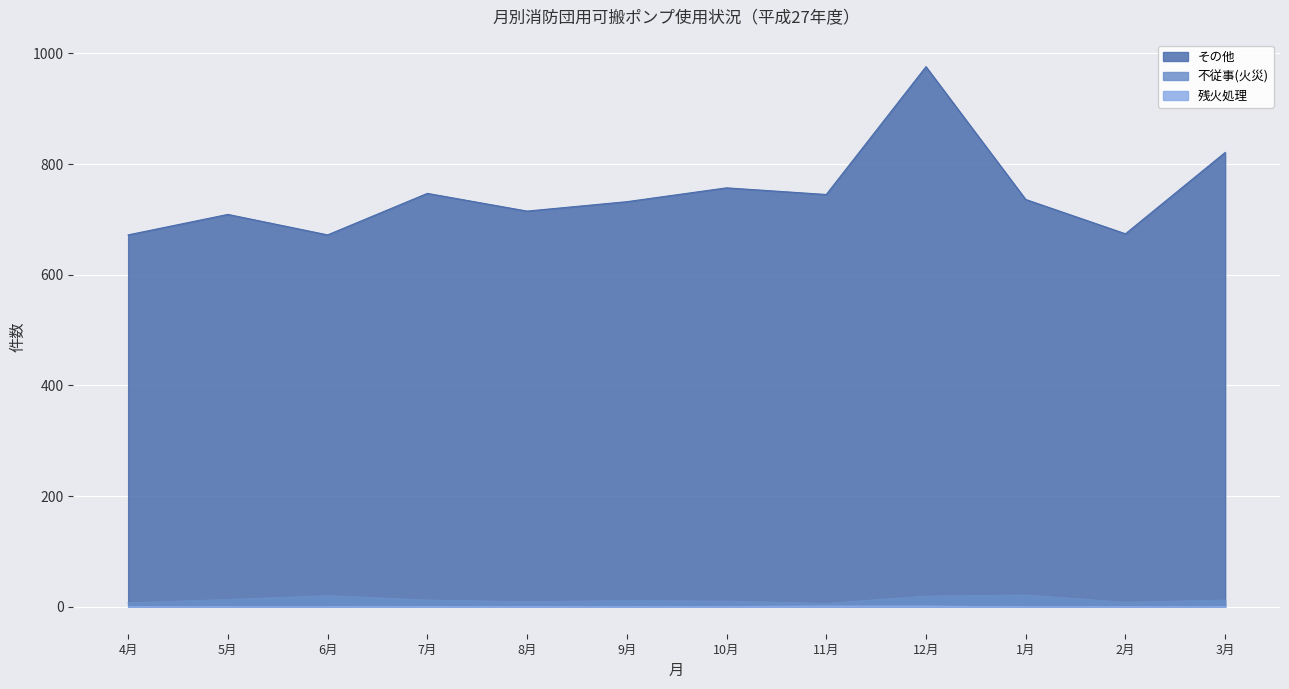

Rank the categories by 残火処理 value from lowest to highest.

4月, 5月, 6月, 9月, 1月, 2月, 3月, 7月, 8月, 10月, 11月, 12月